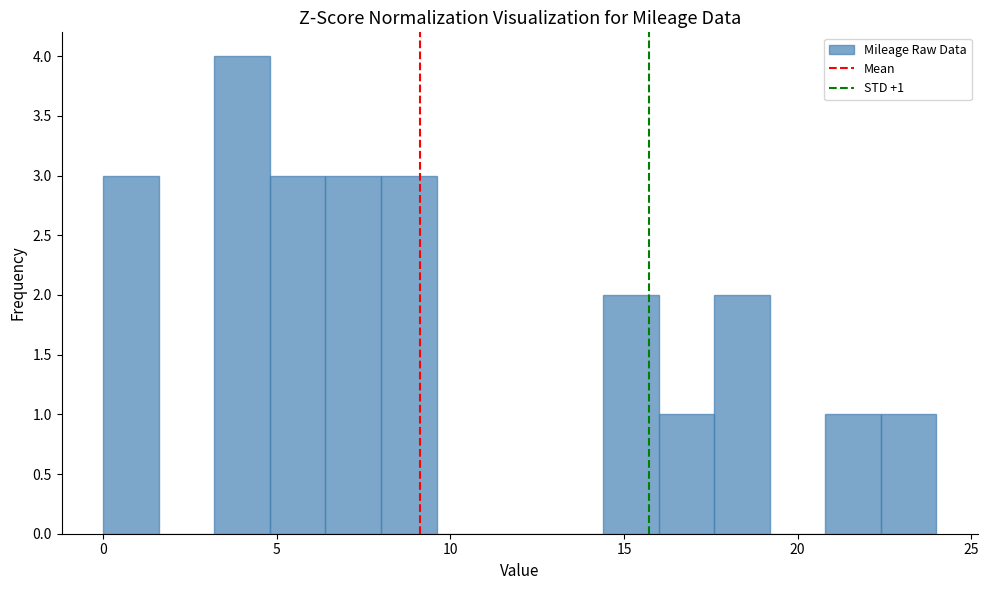

Around what value on the x-axis is the tallest bar? Give the approximate position of its centre, as read against the axis.

4.0